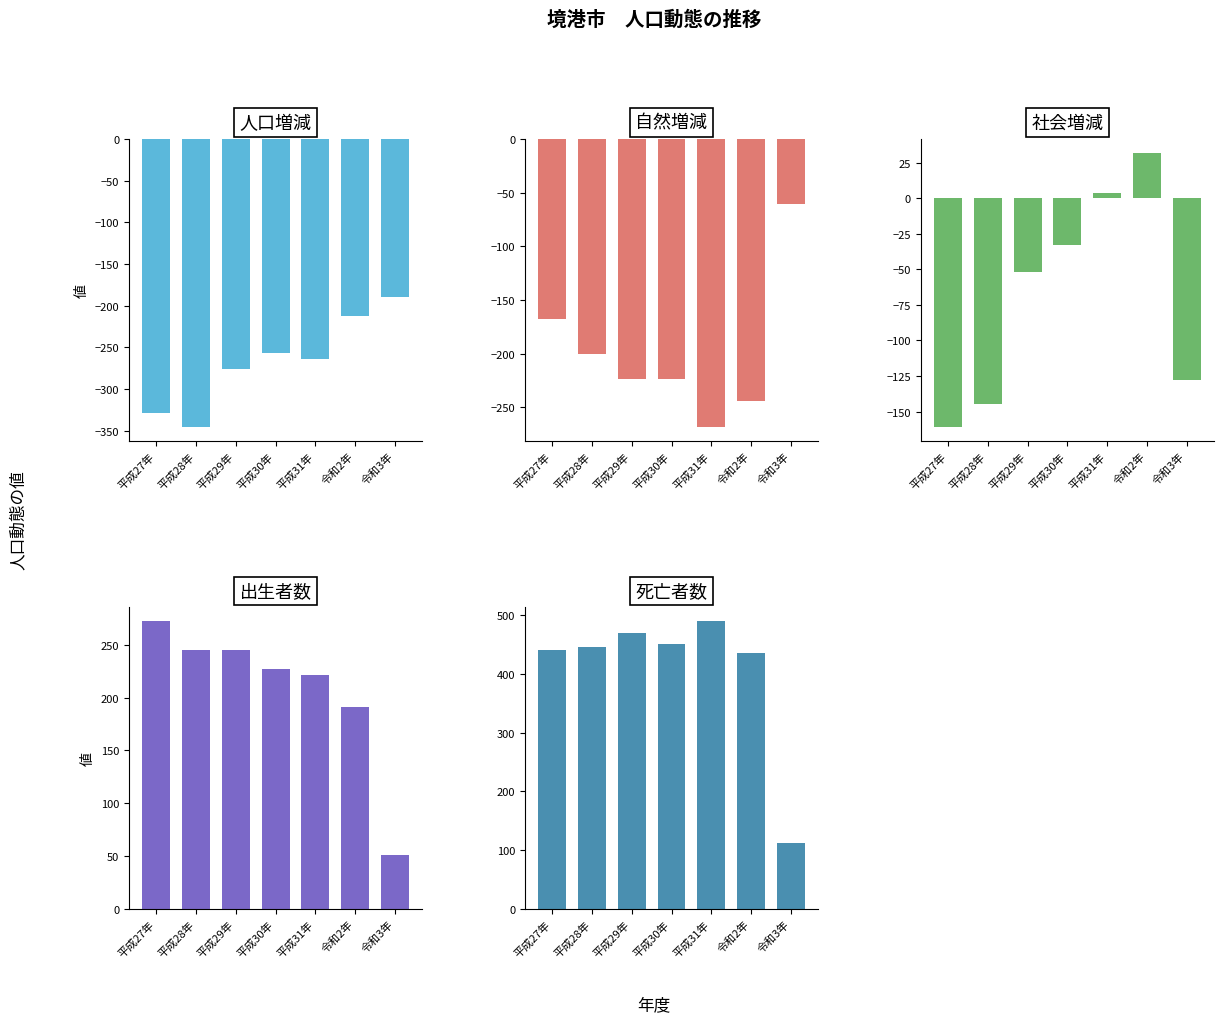

Which series has the largest total across all categories?

死亡者数